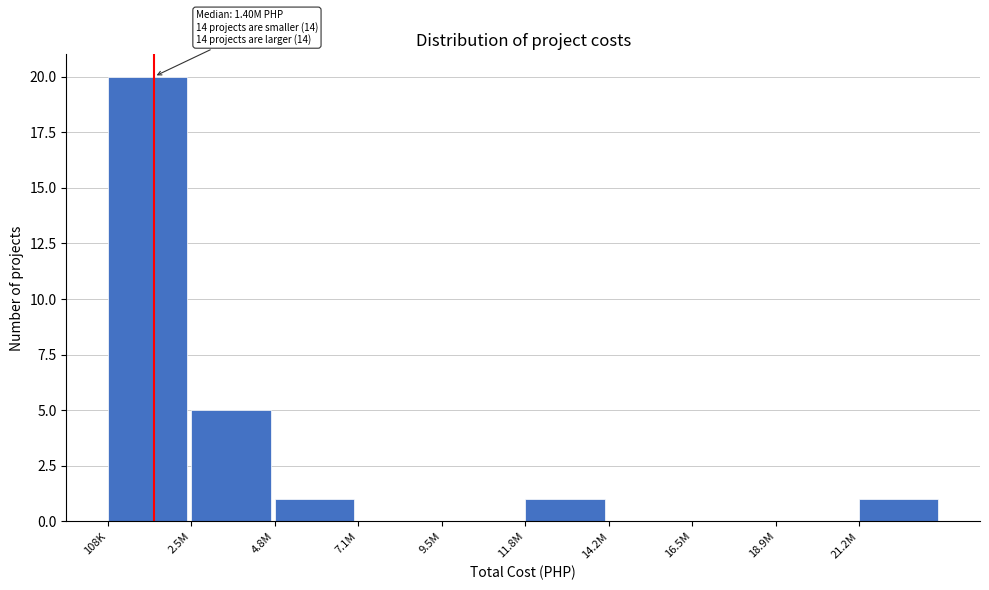

Reading left to right, list all the values displayed in this chart.

108K=20	2.5M=5	4.8M=1	7.1M=0	9.5M=0	11.8M=1	14.2M=0	16.5M=0	18.9M=0	21.2M=1